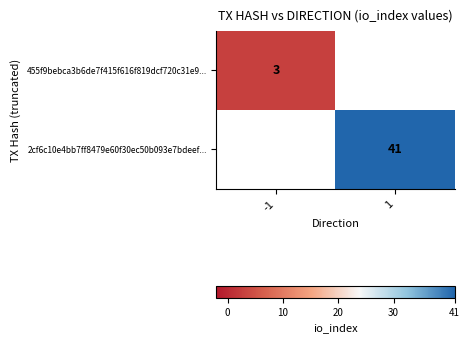

How many series are shown in this chart?

2